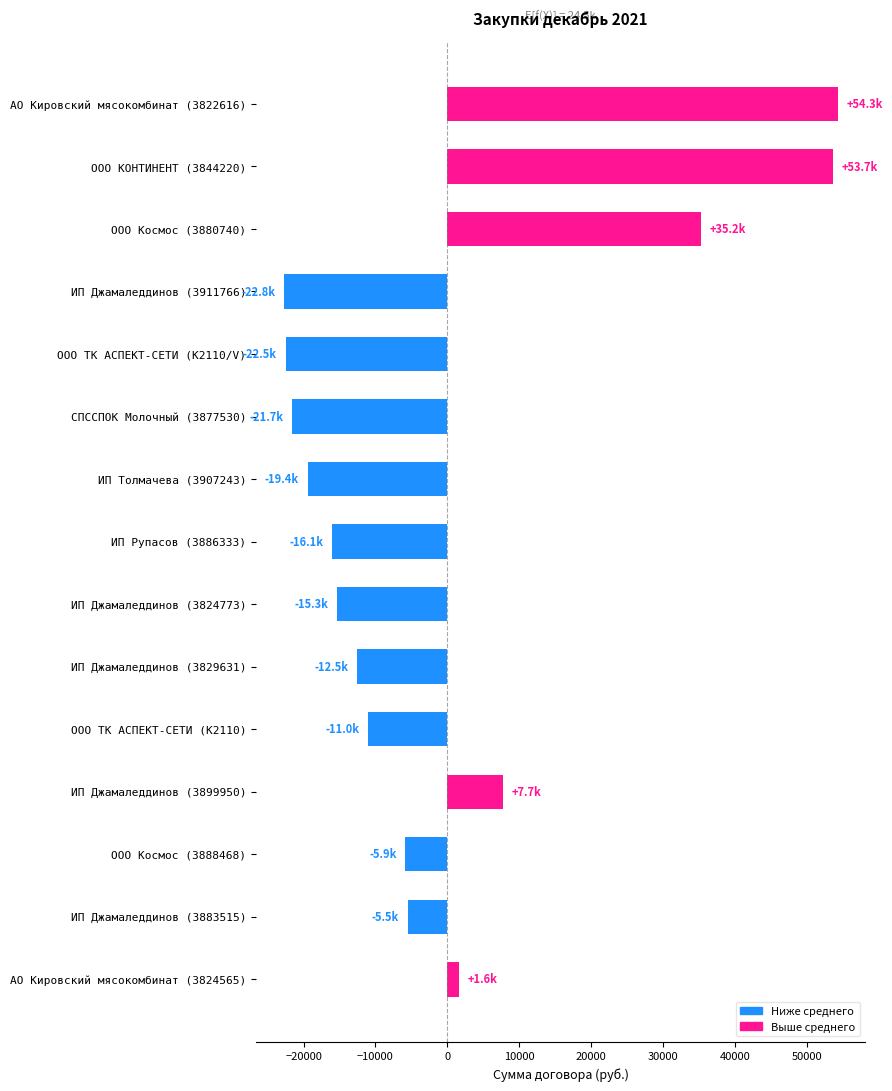

What is the value of the 7th bar from the top?

-19429.2